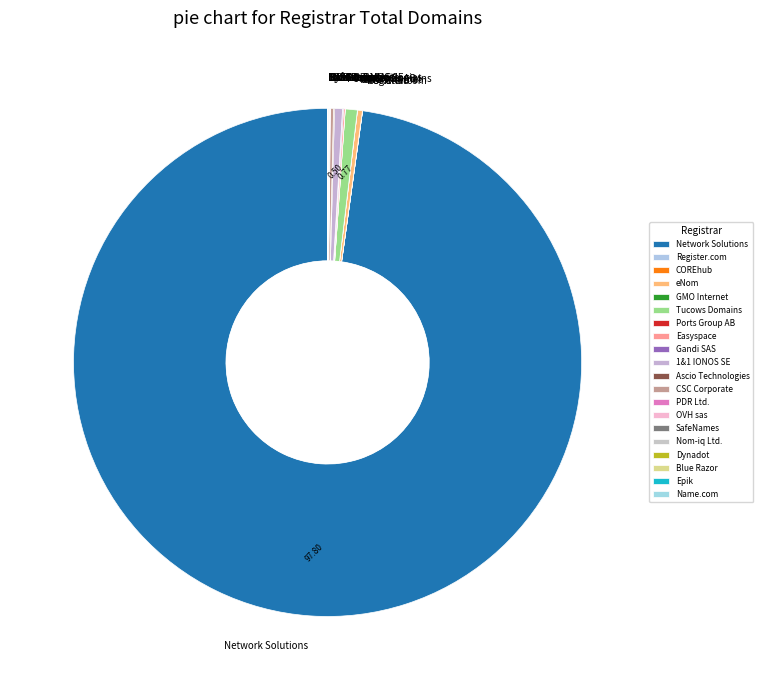

What is the largest slice in the pie chart?

Network Solutions